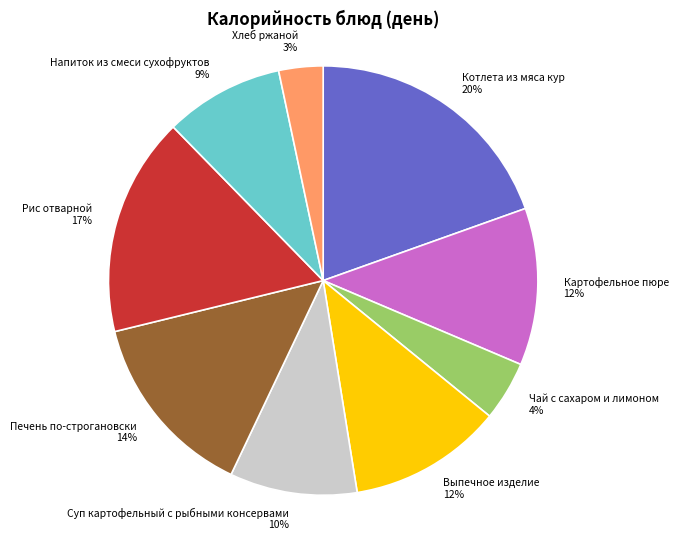

Count the number of slices in the pie.

9